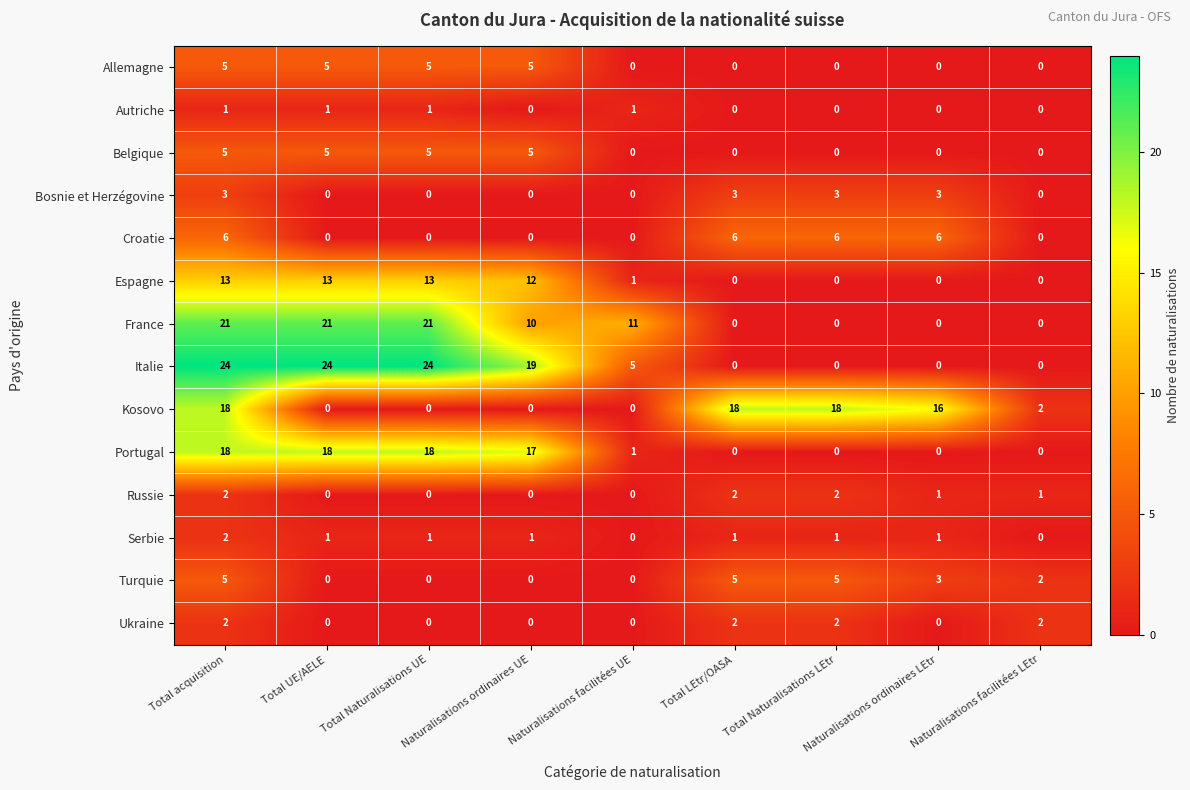

What is the maximum value for Belgique?

5